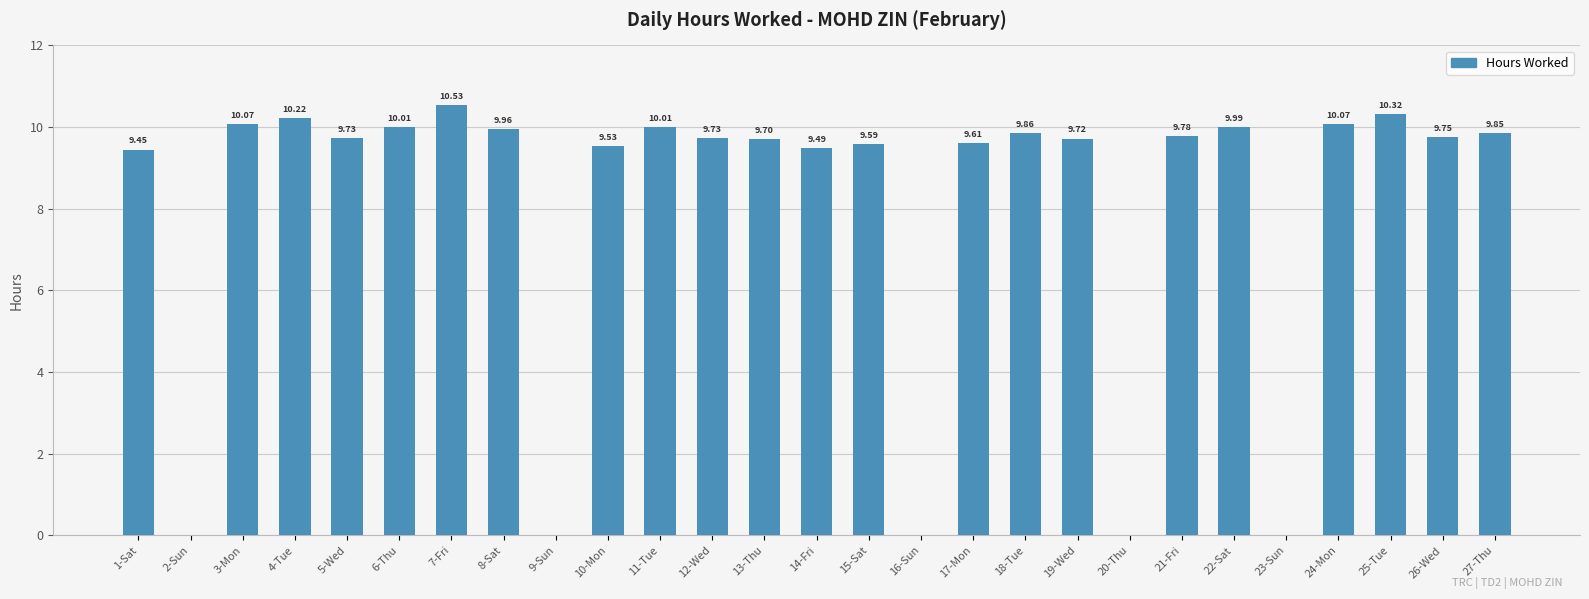

Are the bars grouped side by side (vs. stacked)?

No